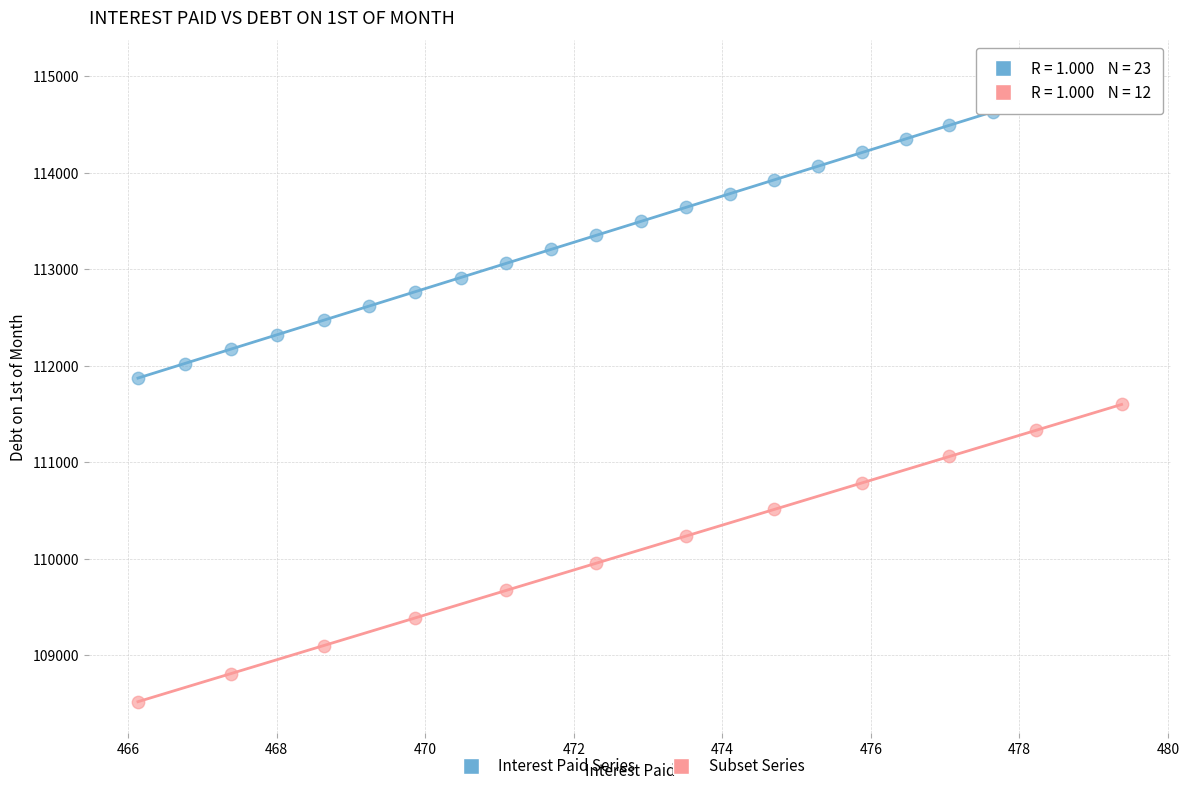

Which series reaches the minimum Y coordinate?

Subset Series